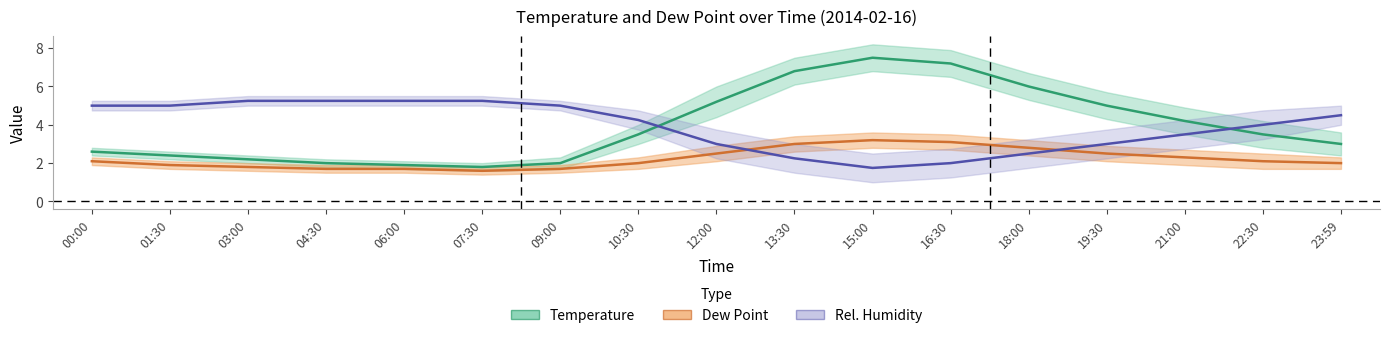

What is the average value of the Dew Point (°C) series?

2.2